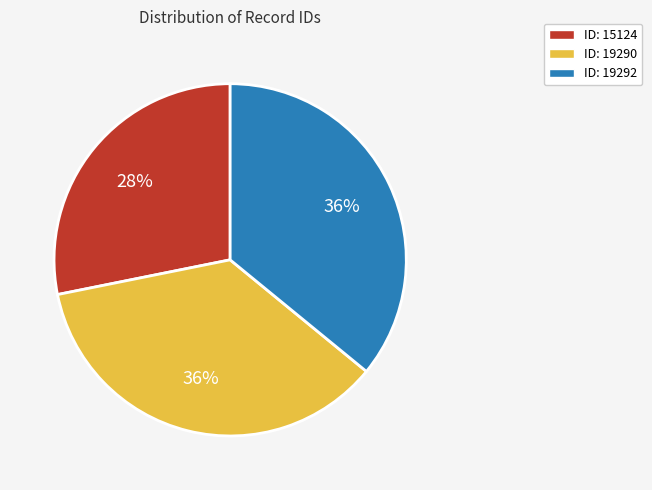

To the nearest percent, what is the average slice percentage?

33%